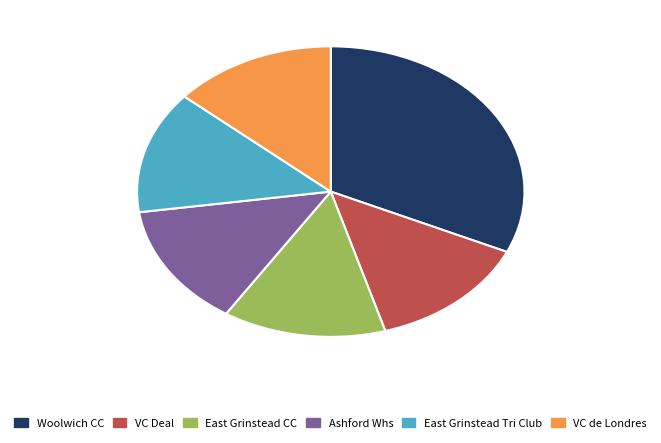

Which slice is the largest?

Woolwich CC